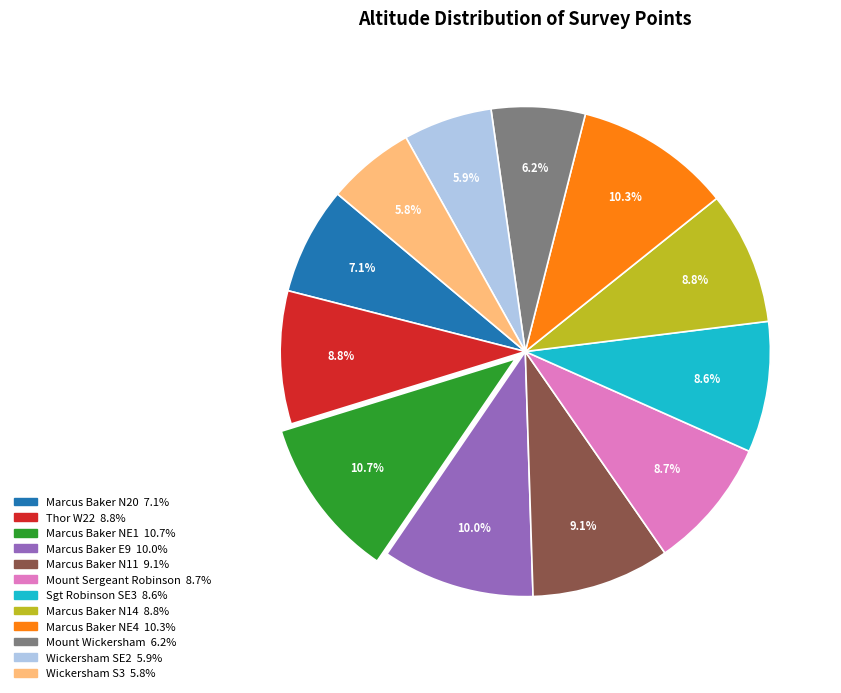

The Marcus Baker N20 slice represents 7% of the pie. True or false?

True